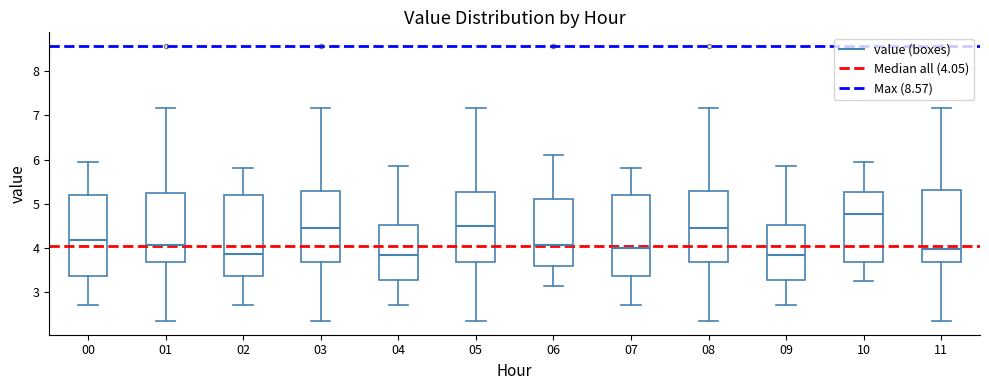

Reading left to right, read every box against the y-axis: the position of its median line, the range the box covers, and the ends of its whiskers. The values are not printed on the chart, so give them approximately, as read against the axis.

00: median 4.2, box 3.4 to 5.2, whiskers 2.7 to 6.0
01: median 4.1, box 3.7 to 5.3, whiskers 2.4 to 7.2
02: median 3.9, box 3.4 to 5.2, whiskers 2.7 to 5.8
03: median 4.5, box 3.7 to 5.3, whiskers 2.4 to 7.2
04: median 3.8, box 3.3 to 4.5, whiskers 2.7 to 5.9
05: median 4.5, box 3.7 to 5.3, whiskers 2.4 to 7.2
06: median 4.1, box 3.6 to 5.1, whiskers 3.2 to 6.1
07: median 4.0, box 3.4 to 5.2, whiskers 2.7 to 5.8
08: median 4.5, box 3.7 to 5.3, whiskers 2.4 to 7.2
09: median 3.8, box 3.3 to 4.5, whiskers 2.7 to 5.9
10: median 4.8, box 3.7 to 5.3, whiskers 3.3 to 6.0
11: median 4.0, box 3.7 to 5.3, whiskers 2.4 to 7.2